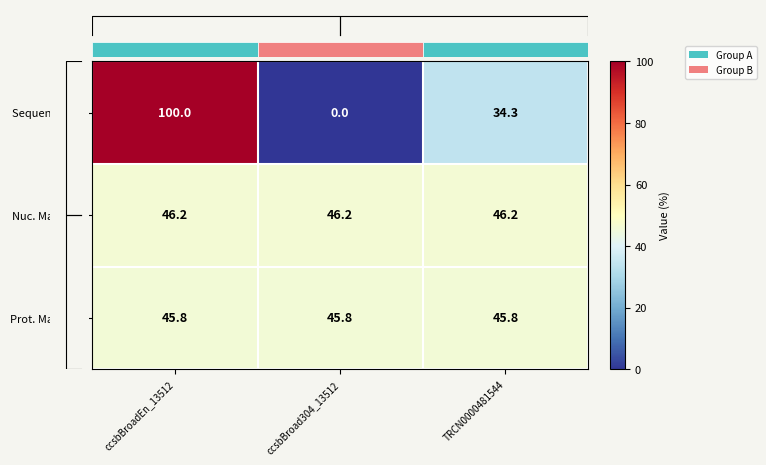

Is the value of Sequenced % at ccsbBroad304_13512 greater than the value of Nuc. Match % at ccsbBroad304_13512?

No